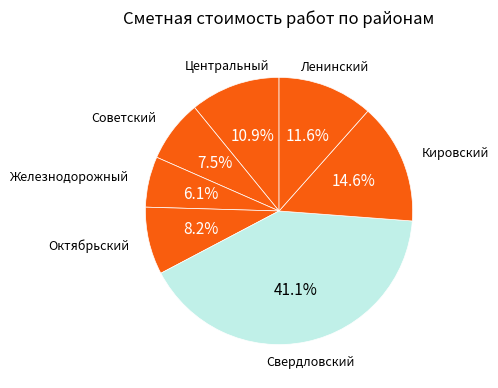

Is it true that Кировский is 6% of the pie?

False